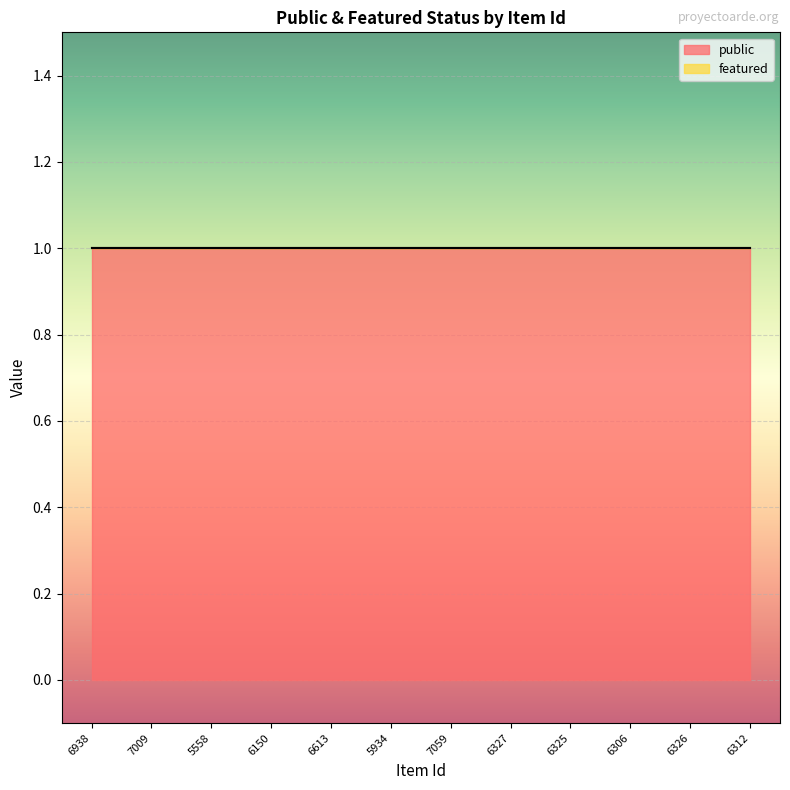

Between 6325 and 6312, which is larger?

6325